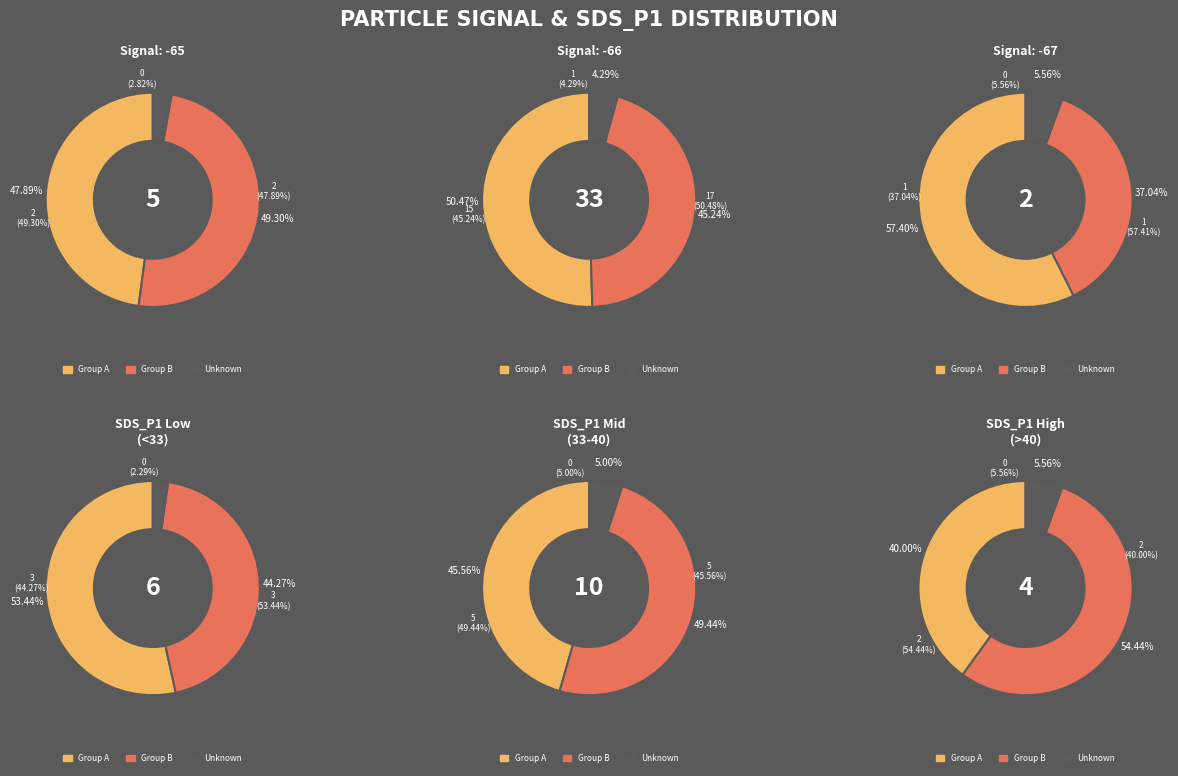

Does 1 represent more than half of the total?

No